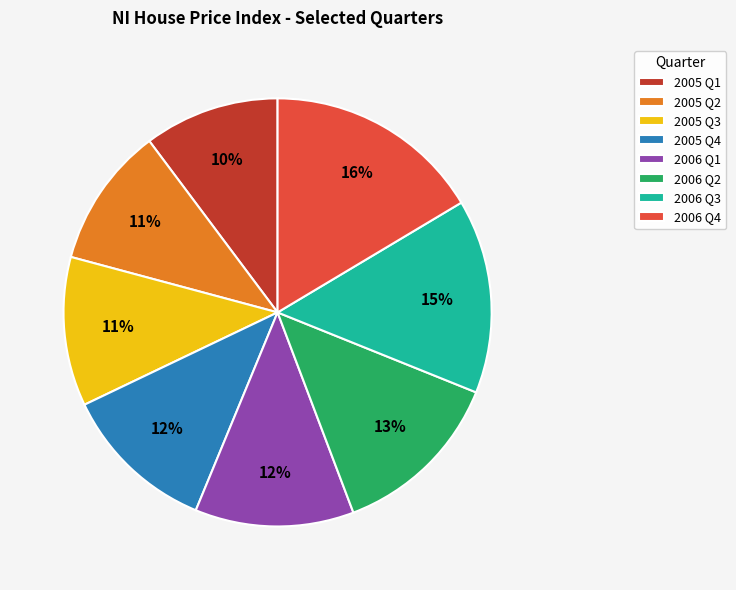

Approximately how many times larger is the value at 2005 Q1 compared to 2005 Q3?

0.9